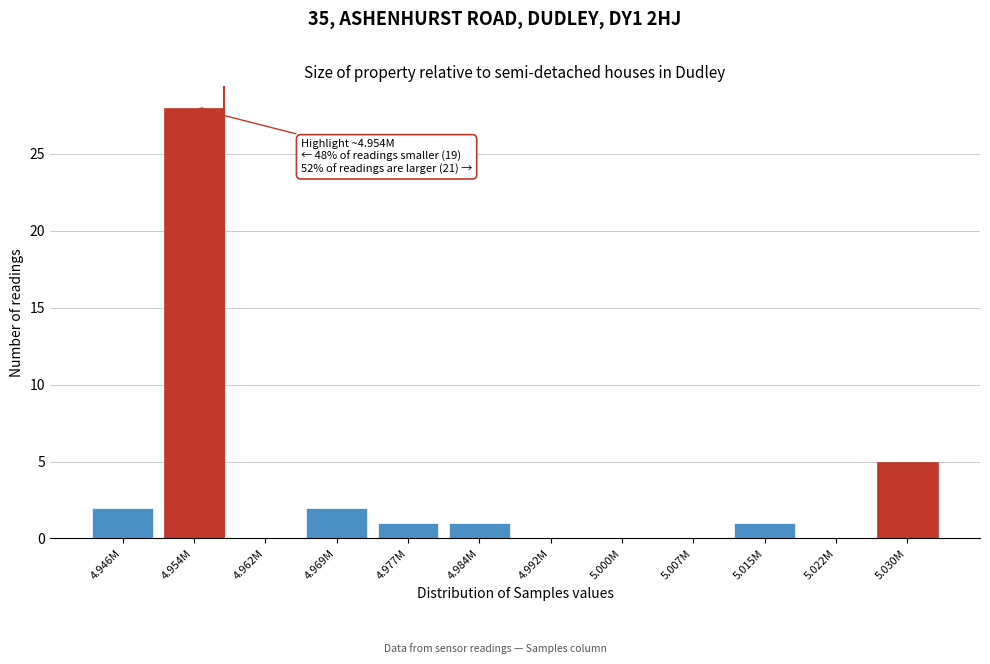

Reading left to right, extract all data points from this chart.

4.946M=2	4.954M=28	4.962M=0	4.969M=2	4.977M=1	4.984M=1	4.992M=0	5.000M=0	5.007M=0	5.015M=1	5.022M=0	5.030M=5